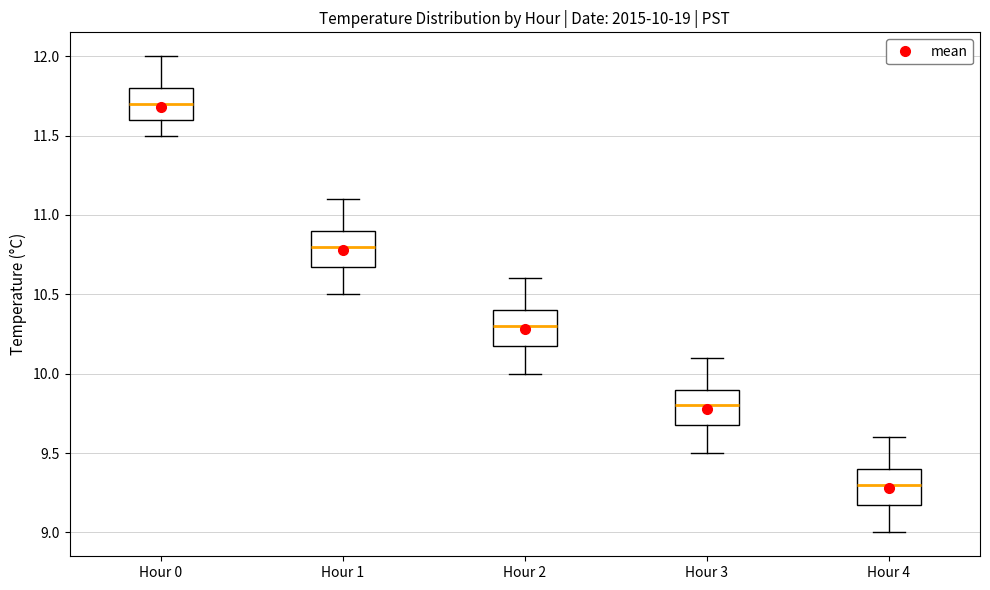

Which box has the highest median line?

Hour 0